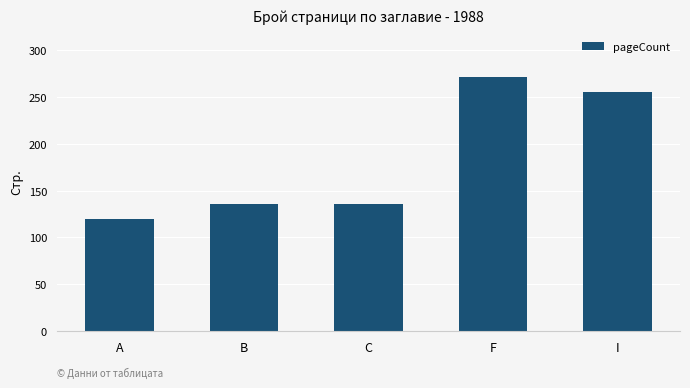

Which label corresponds to the largest value in the chart?

F